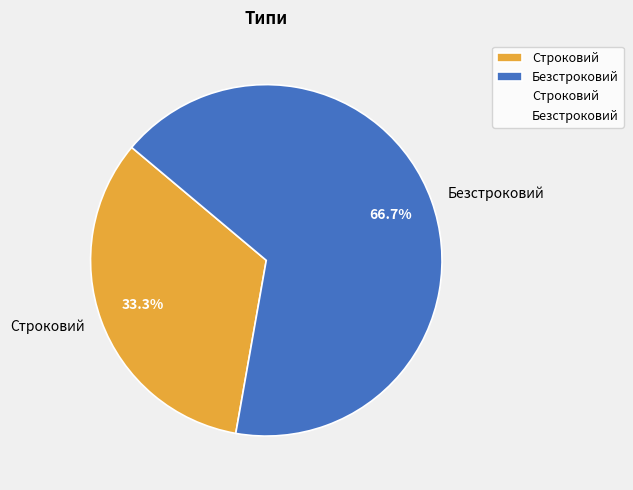

How many slices are in this pie chart?

2